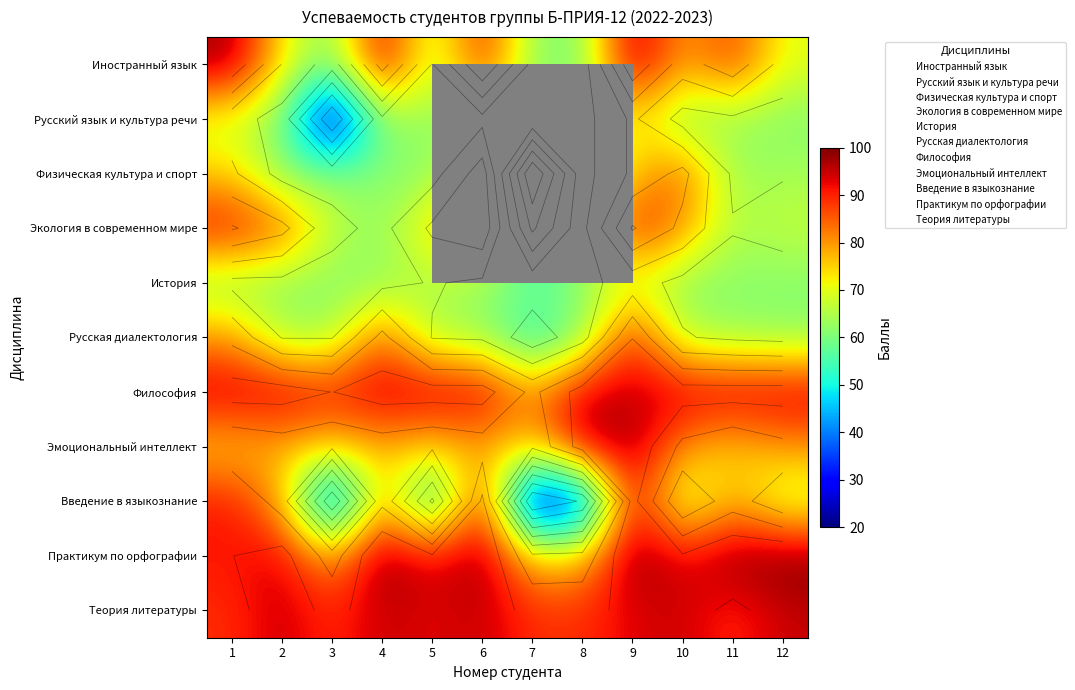

How many distinct data groups are displayed?

11